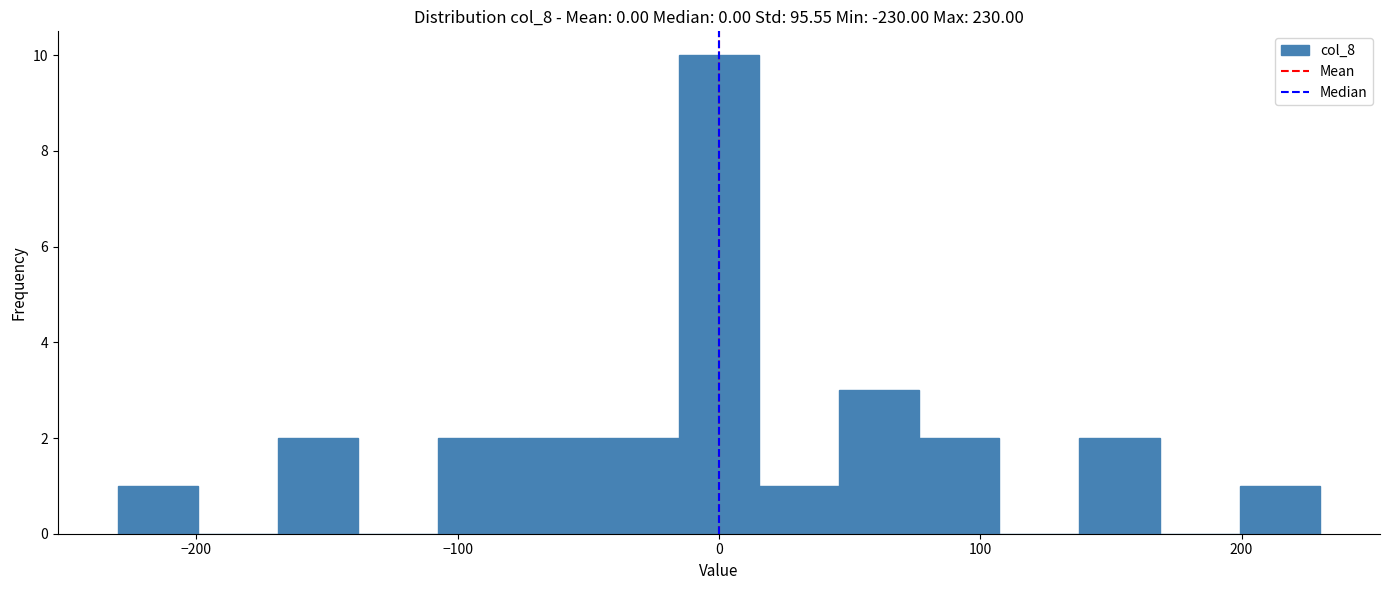

Around what value on the x-axis is the tallest bar? Give the approximate position of its centre, as read against the axis.

0